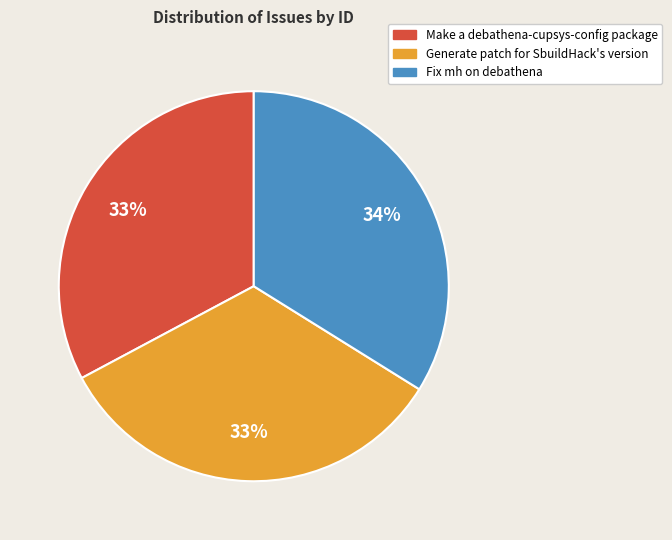

Approximately how many times larger is the value at Generate patch for SbuildHack's version compared to Make a debathena-cupsys-config package?

1.0